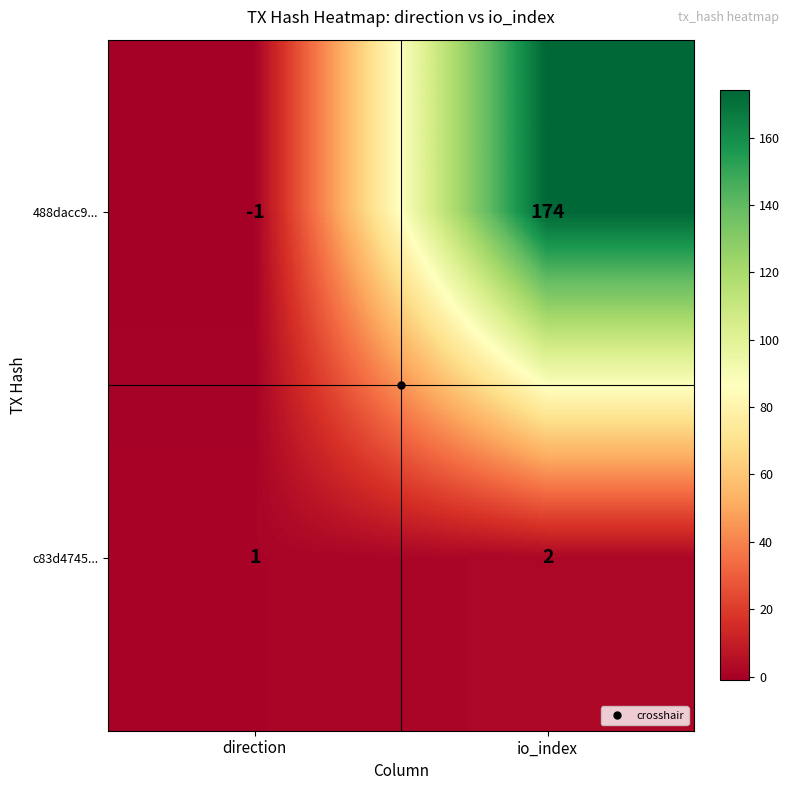

What is the maximum value for 488dacc9...?

174